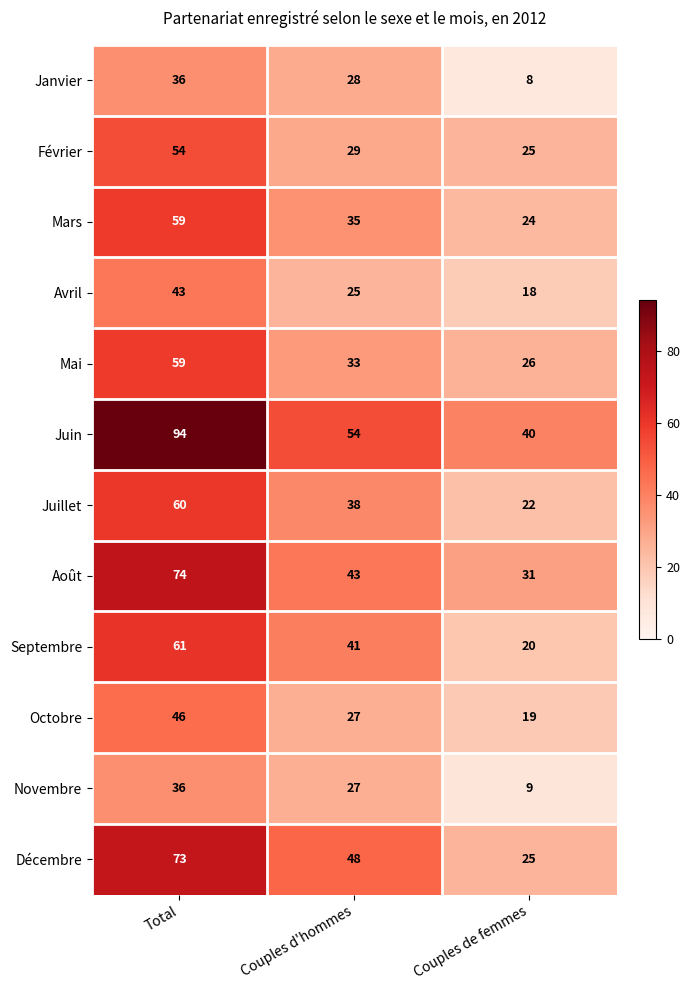

At which category is the sum across all series the highest?

Total